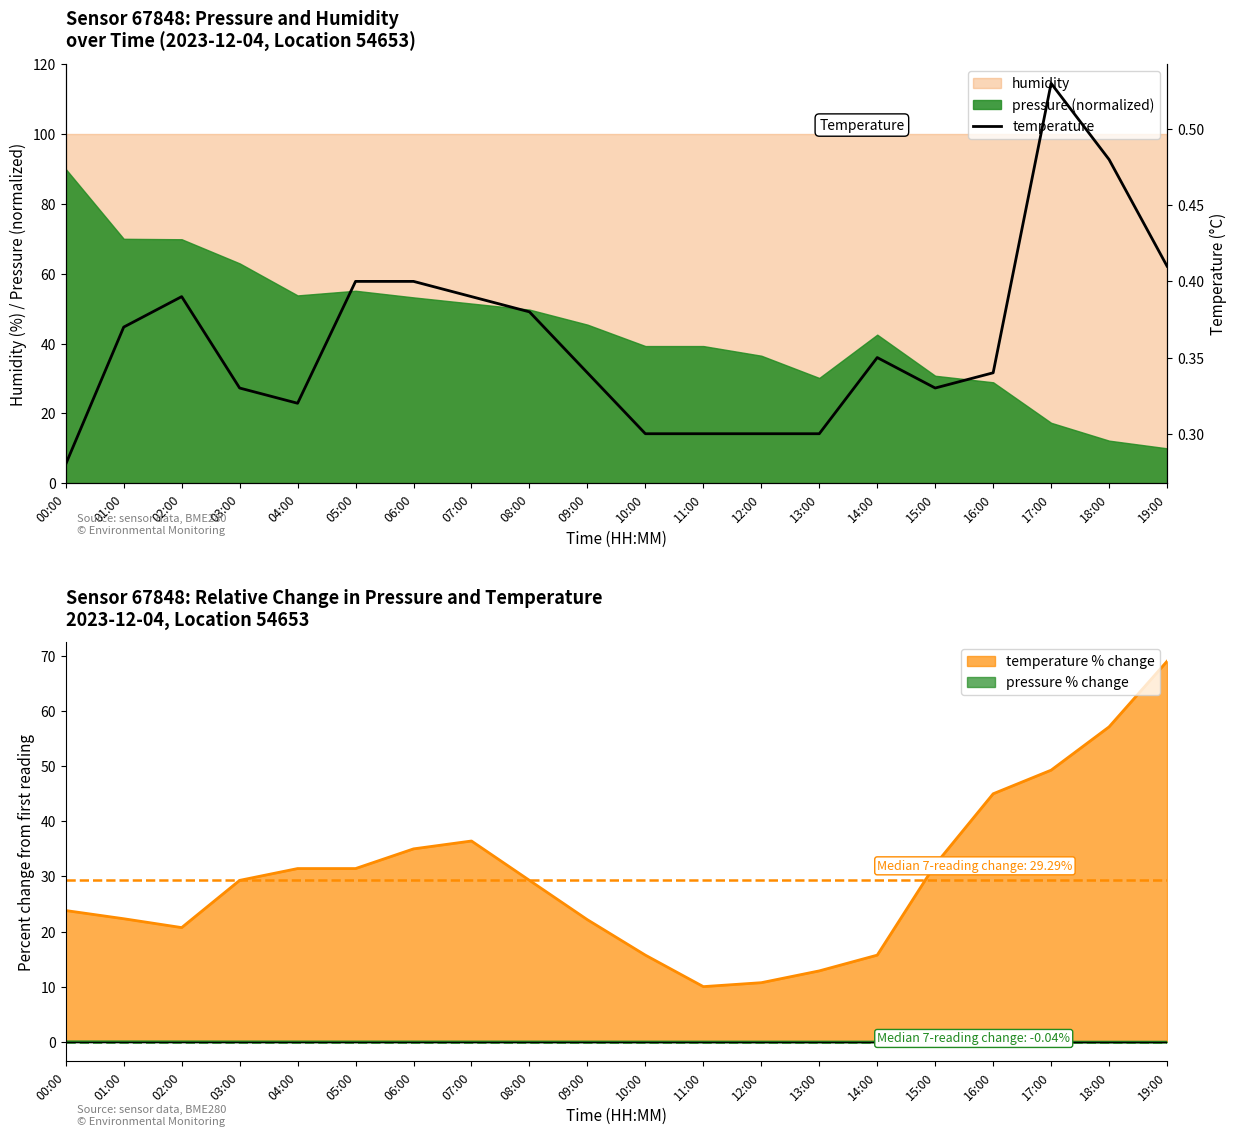

What is the label of the 3rd point from the right?

17:00